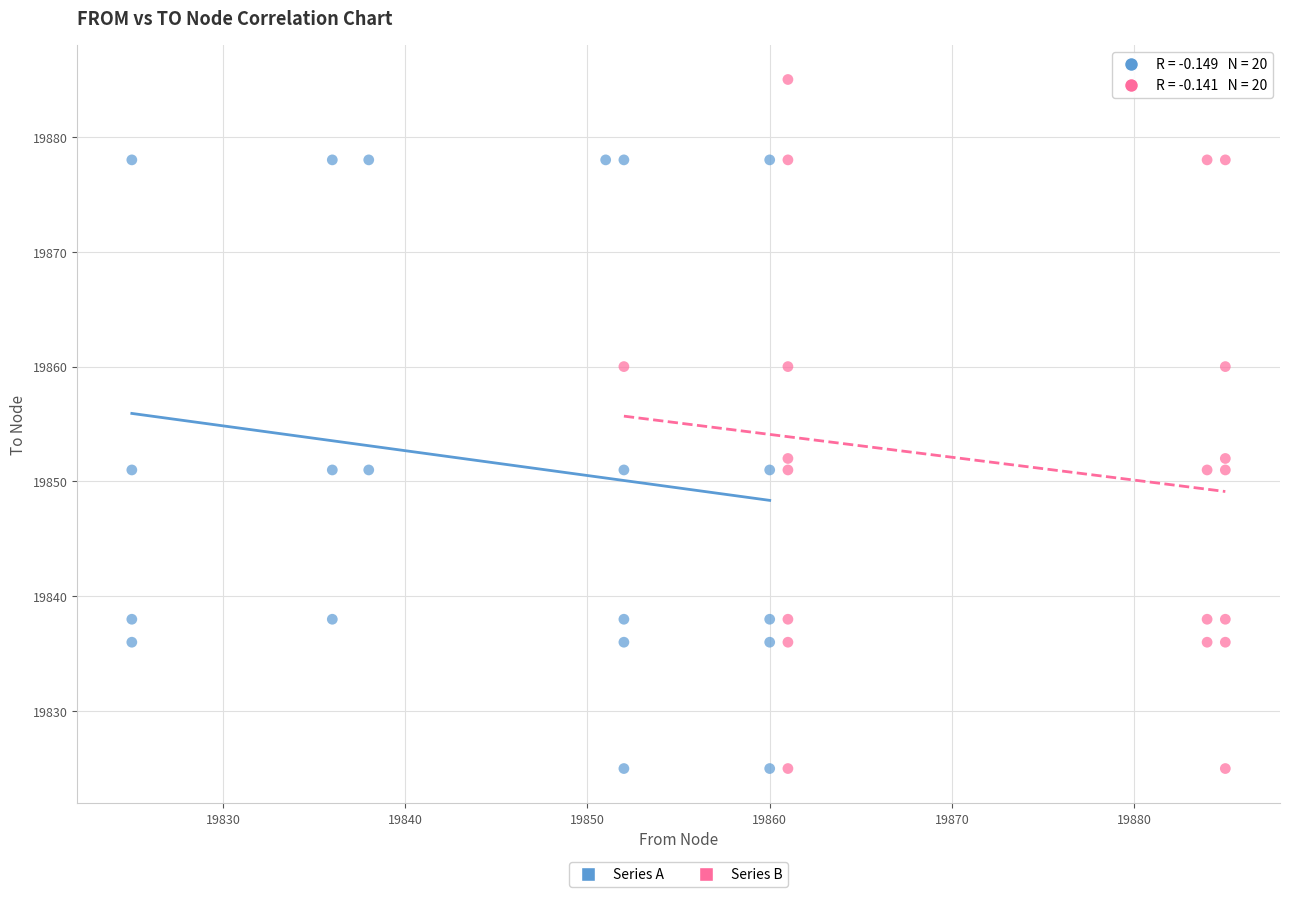

Which series reaches the maximum Y coordinate?

Series B